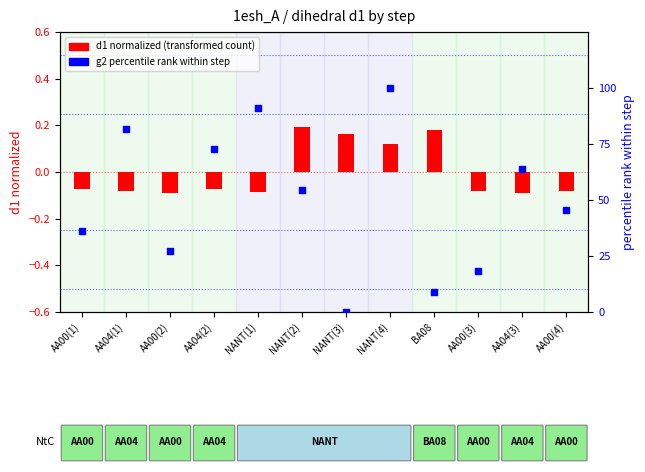

What are all the series names shown in the legend?

d1 normalized (transformed), g2 percentile rank